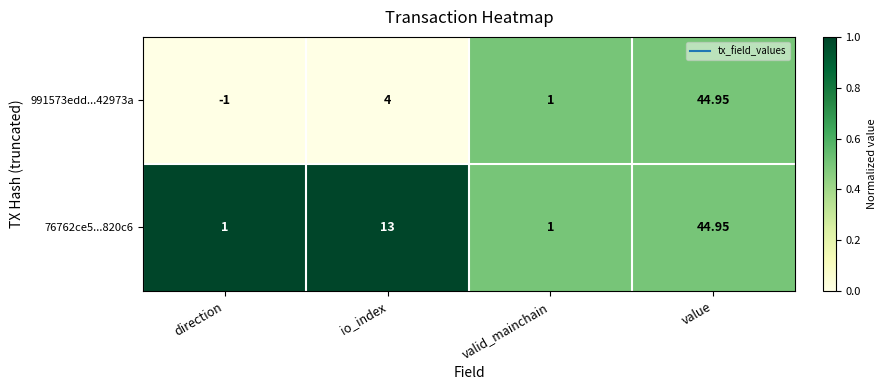

Where is 76762ce5...820c6 nearest to the value 22?

io_index